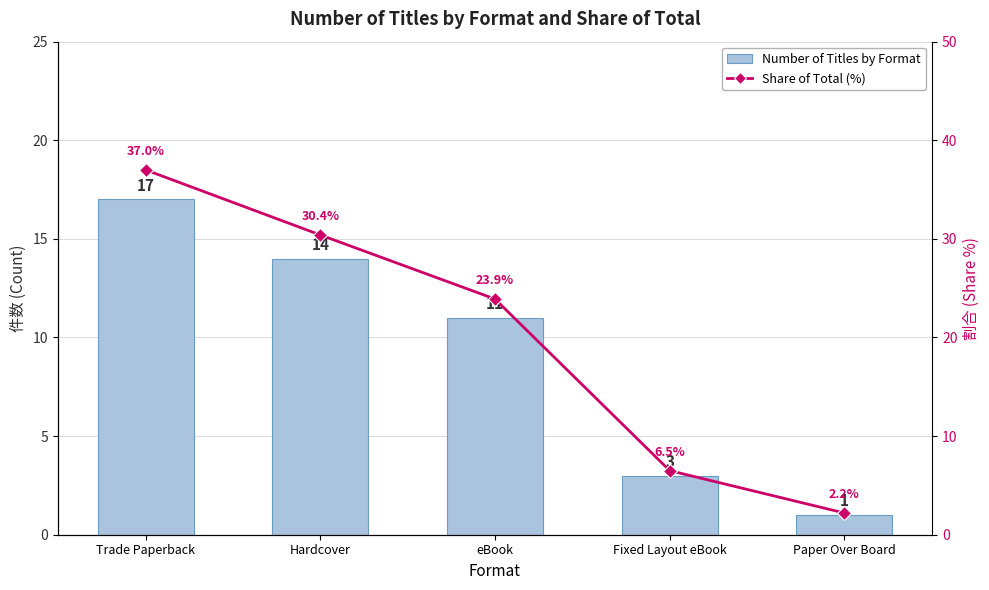

Which category has the lowest value in the Number of Titles by Format series?

Paper Over Board